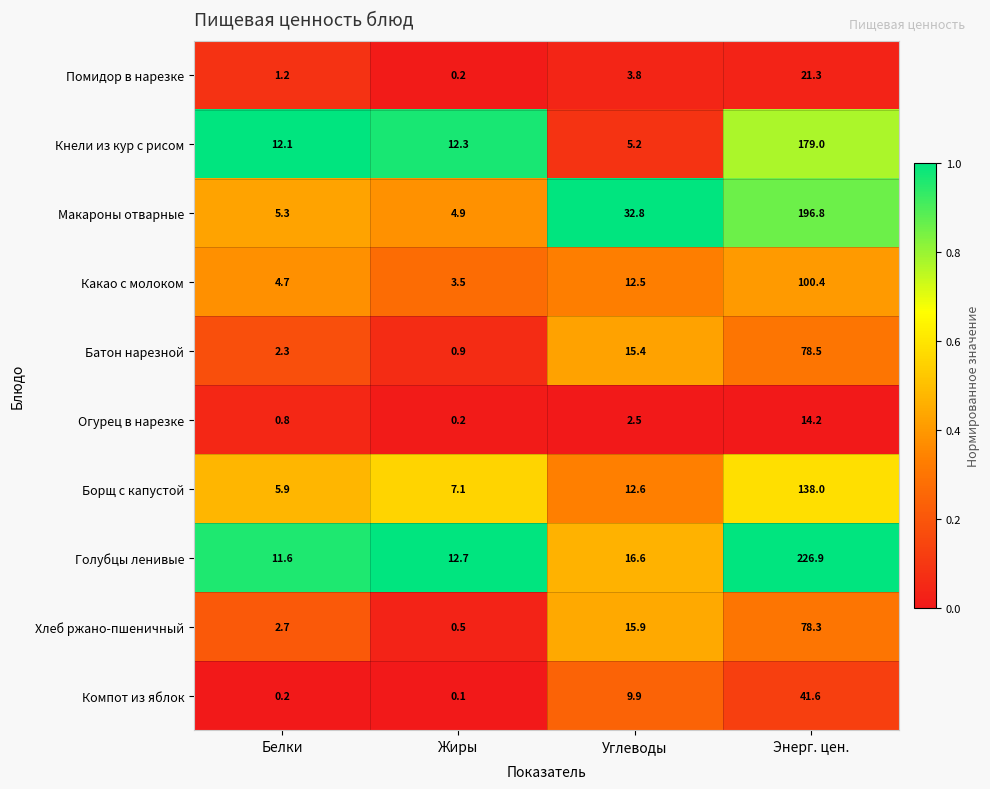

Which series changed the most between Белки and Энерг. цен.?

Голубцы ленивые